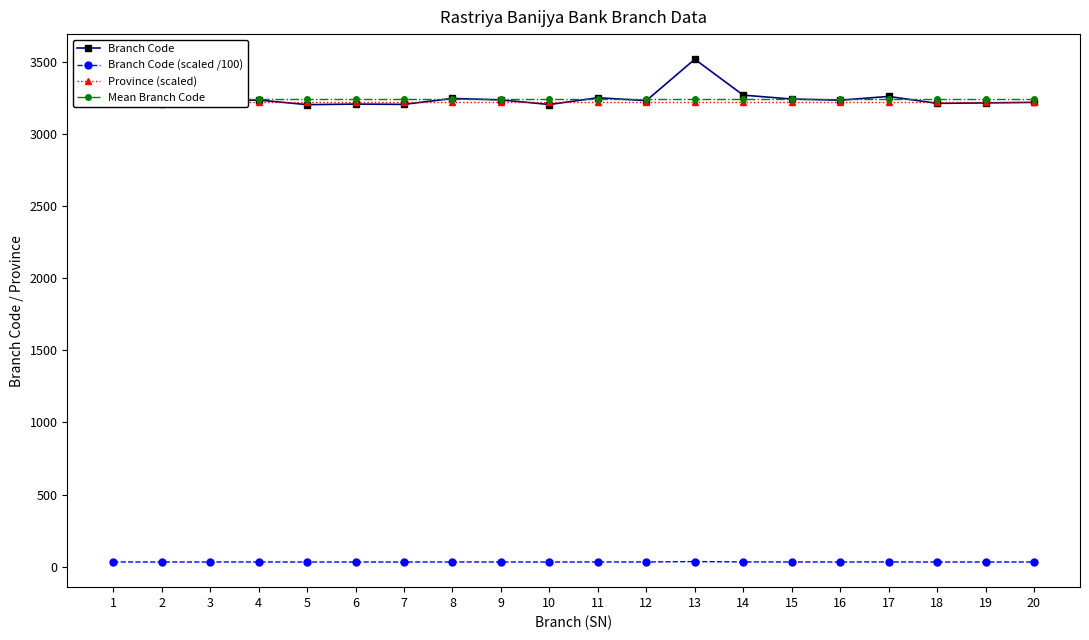

List the series in order of their peak value, highest first.

Branch Code, Mean Branch Code, Province (scaled), Branch Code (scaled /100)